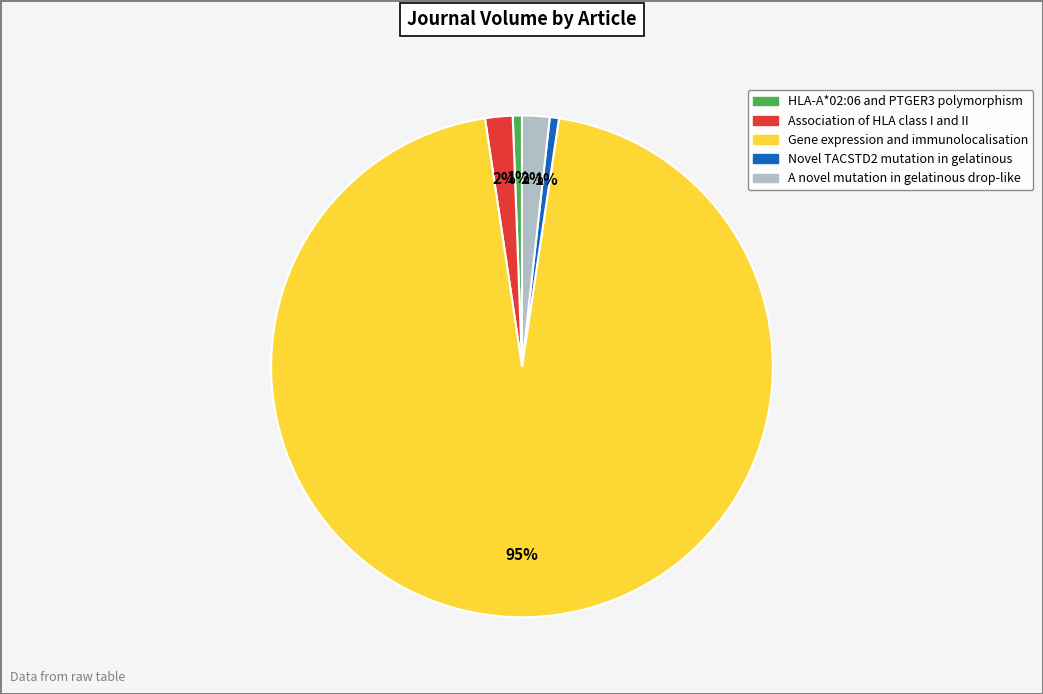

Combined, do Novel TACSTD2 mutation in gelatinous and Association of HLA class I and II account for over 50%?

No